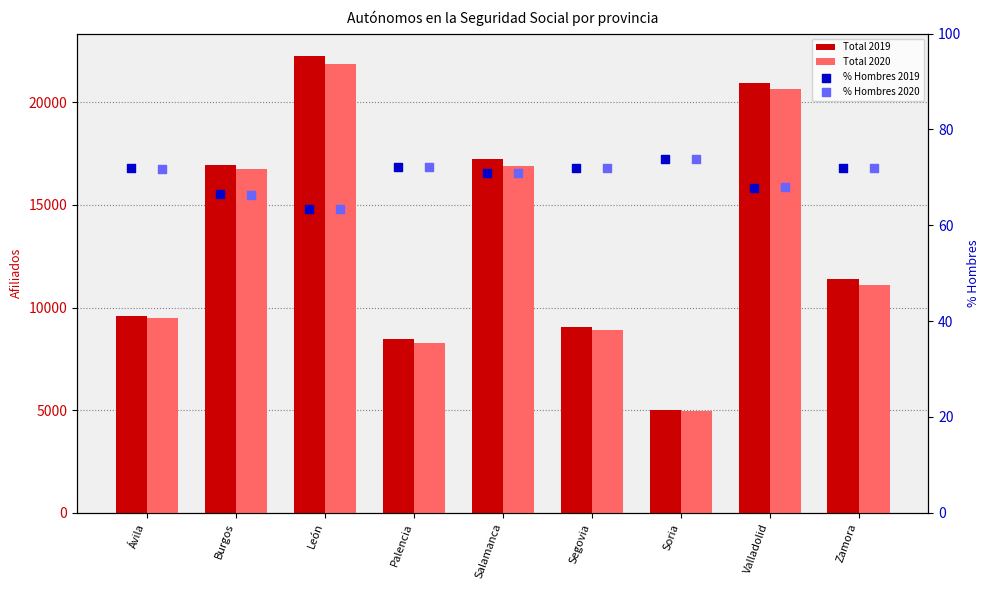

Is the value of % Hombres 2020 at Zamora greater than the value of % Hombres 2019 at Segovia?

No